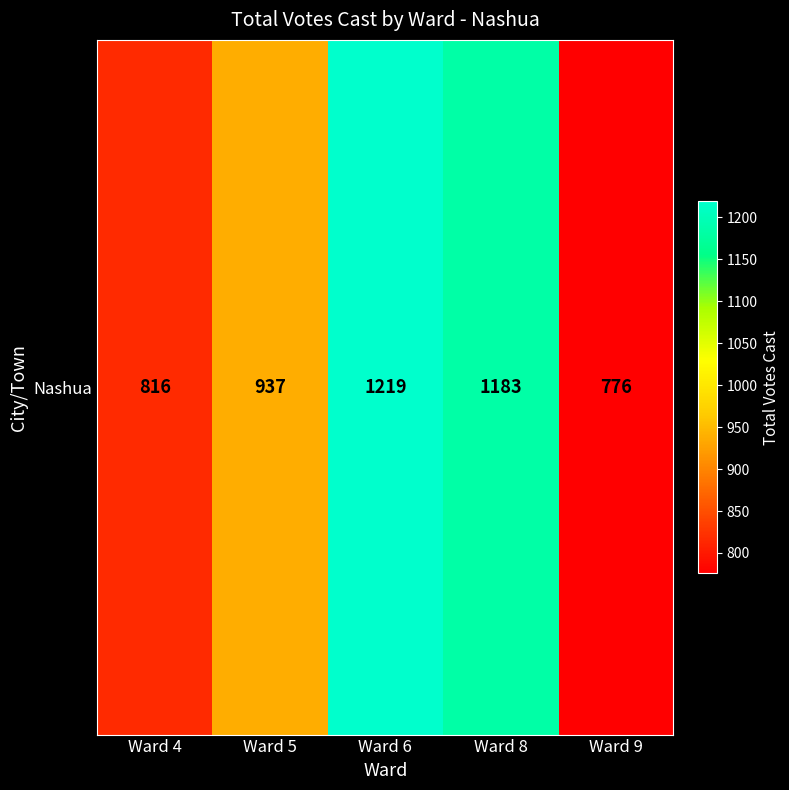

What is the minimum value shown in the chart?

776